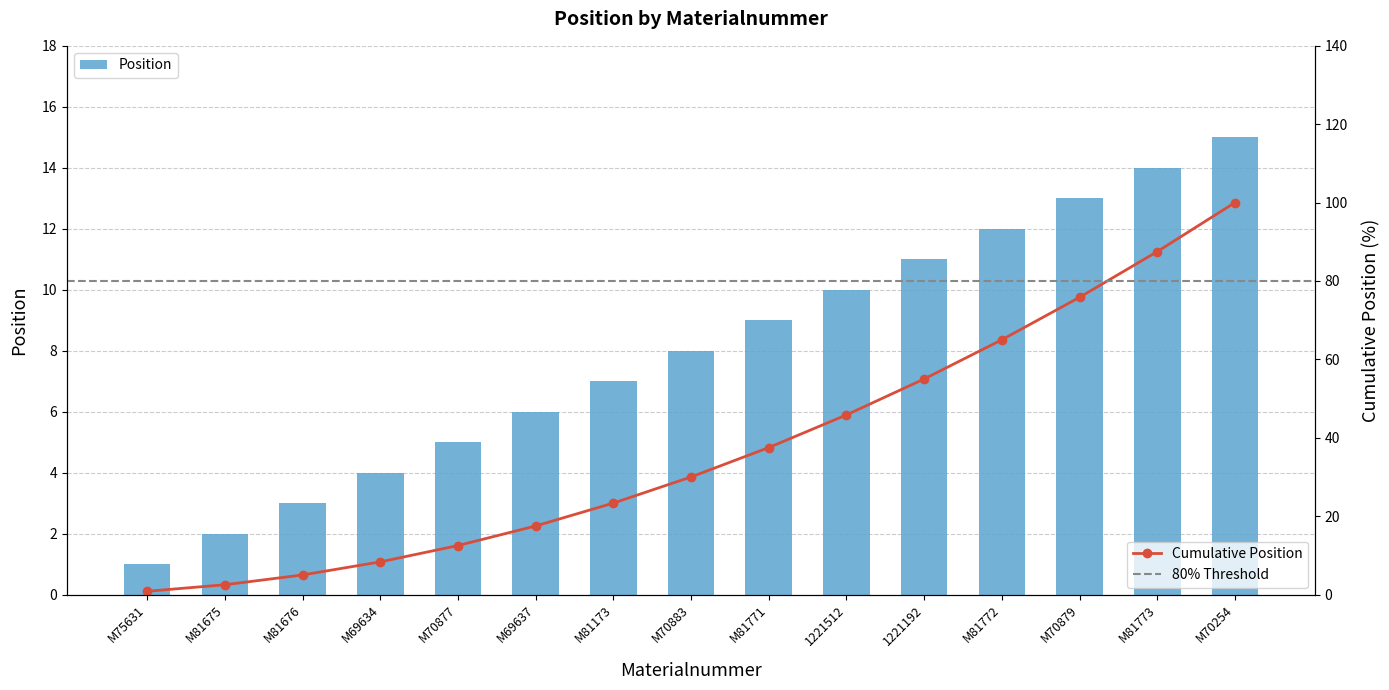

What is the sum of all values?

120